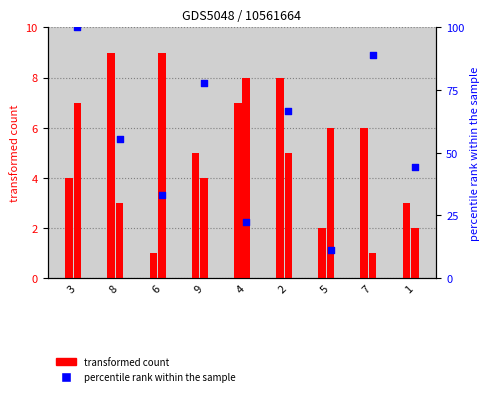

What is the change in value from 8 to 9?

+22.2